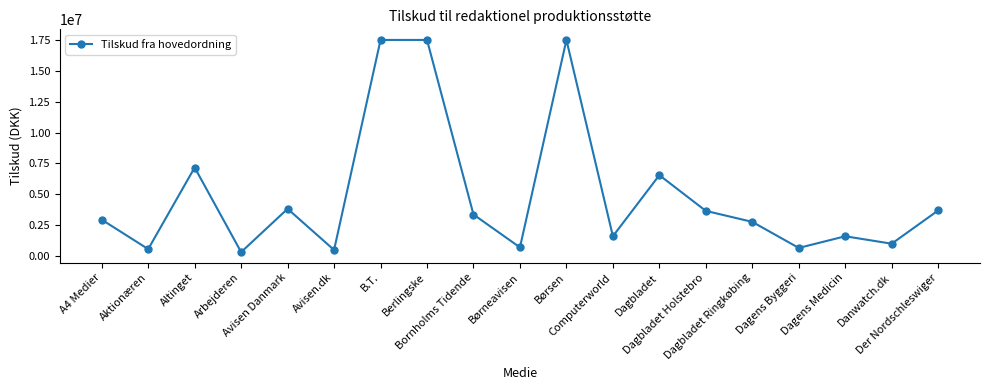

What is the smallest value displayed?

322821.0